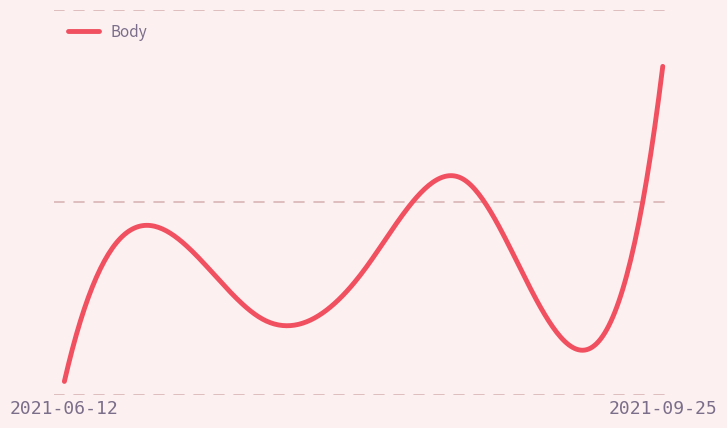

How many points are higher than both their immediate neighbors (excluding endpoints)?

2